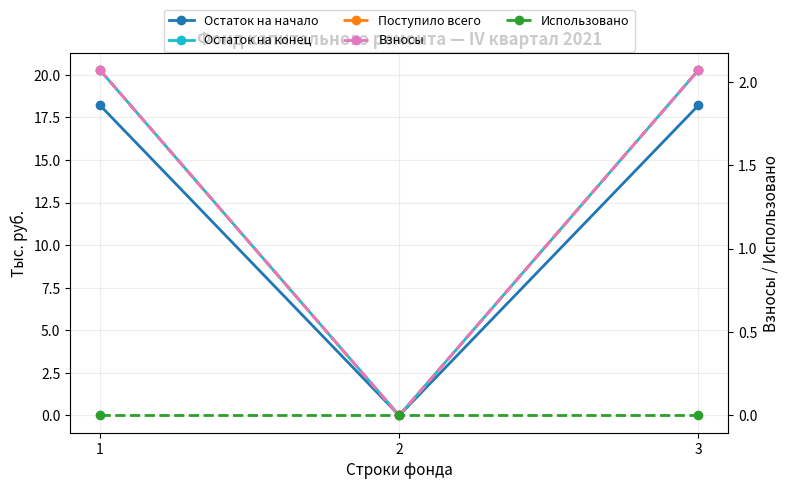

Which series has the largest range (max minus min)?

Остаток на конец